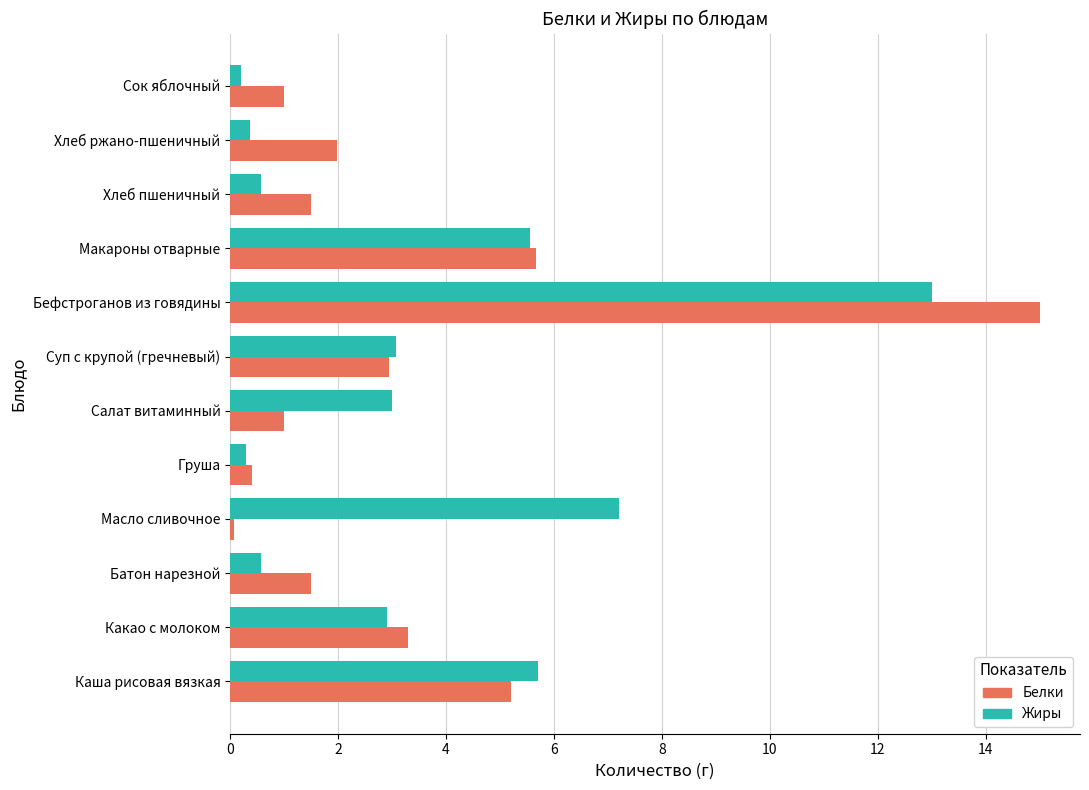

What are all the series names shown in the legend?

Белки, Жиры